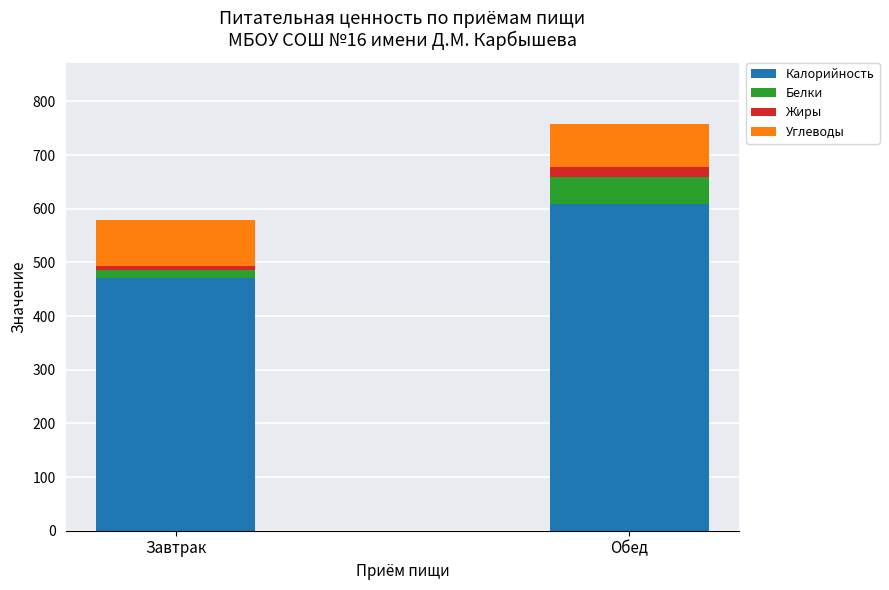

At which category is the sum across all series the highest?

Обед